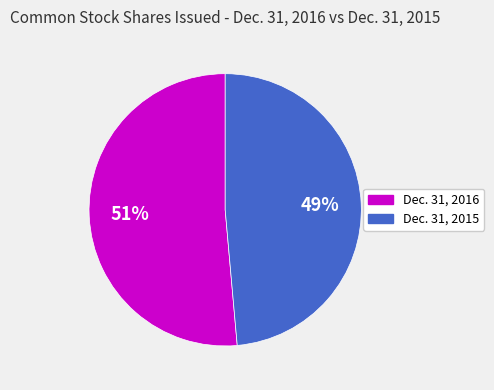

To the nearest percent, what is the average slice percentage?

50%